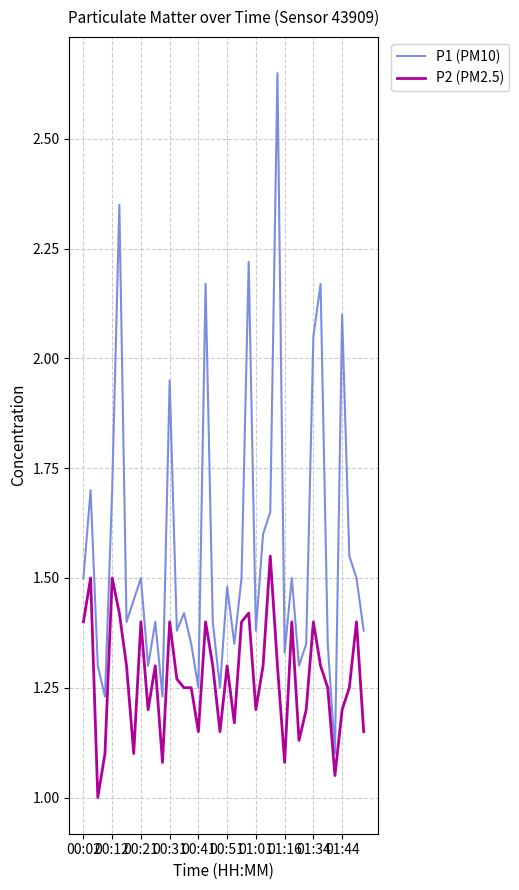

What is the smallest value displayed?

1.0